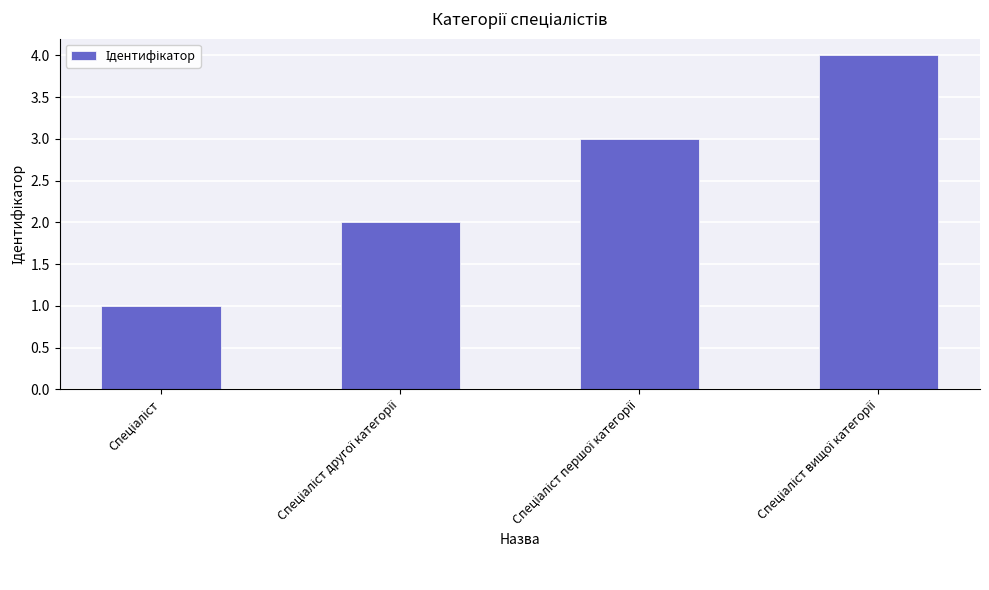

What is the difference between the maximum and minimum values?

3